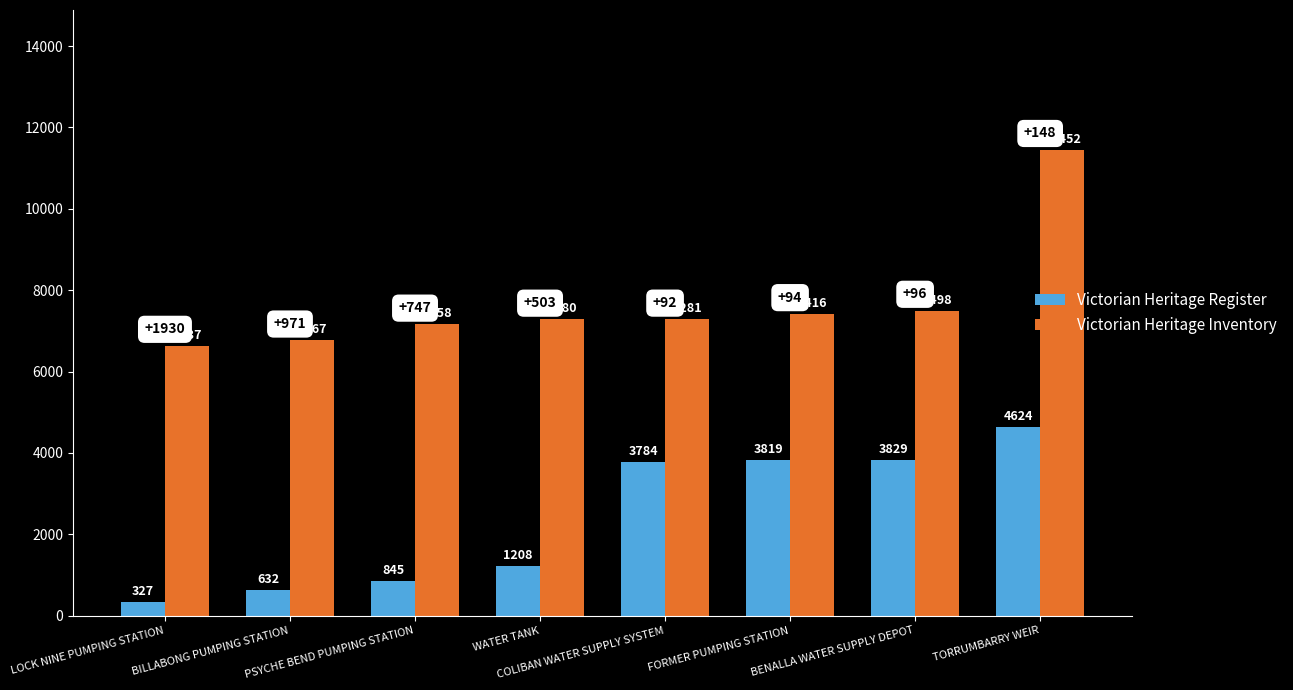

Between BILLABONG PUMPING STATION and TORRUMBARRY WEIR, which series saw the biggest shift?

Victorian Heritage Inventory